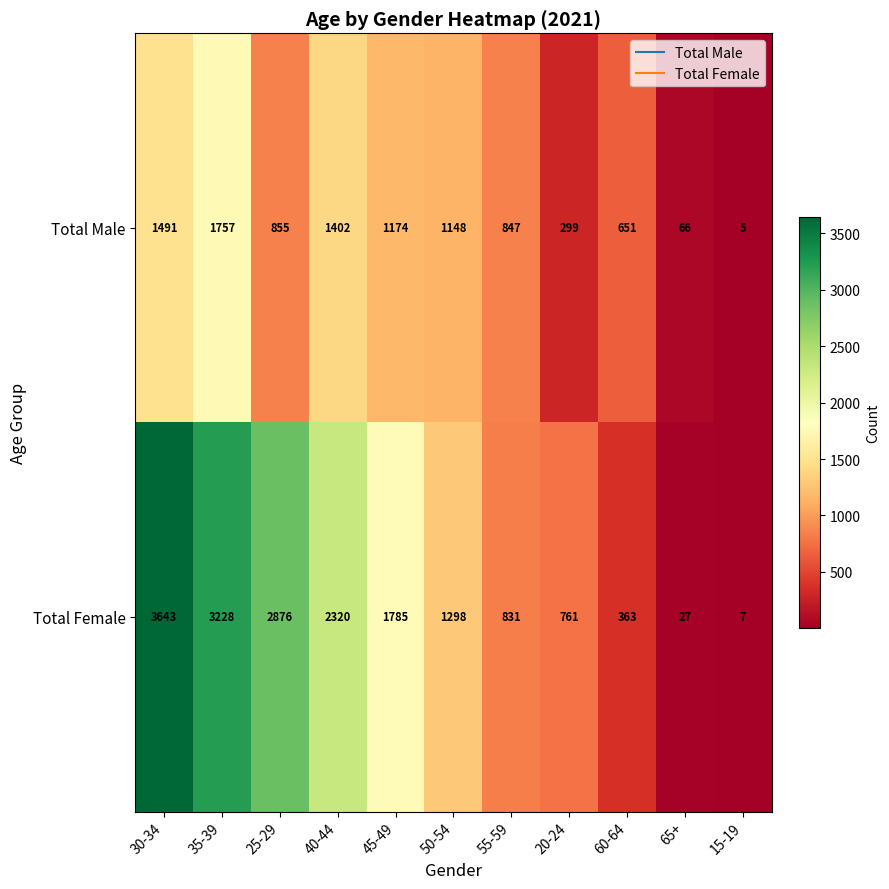

List the series in order of their overall mean, highest first.

Total Female, Total Male